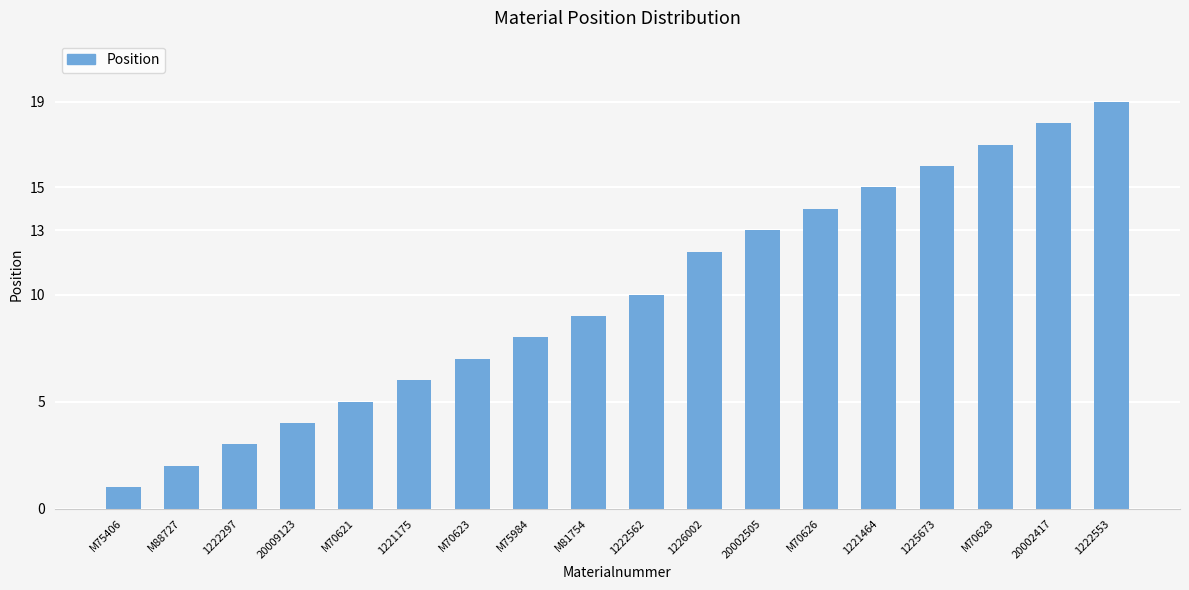

True or false: the data shows 16 at 1225673.

True